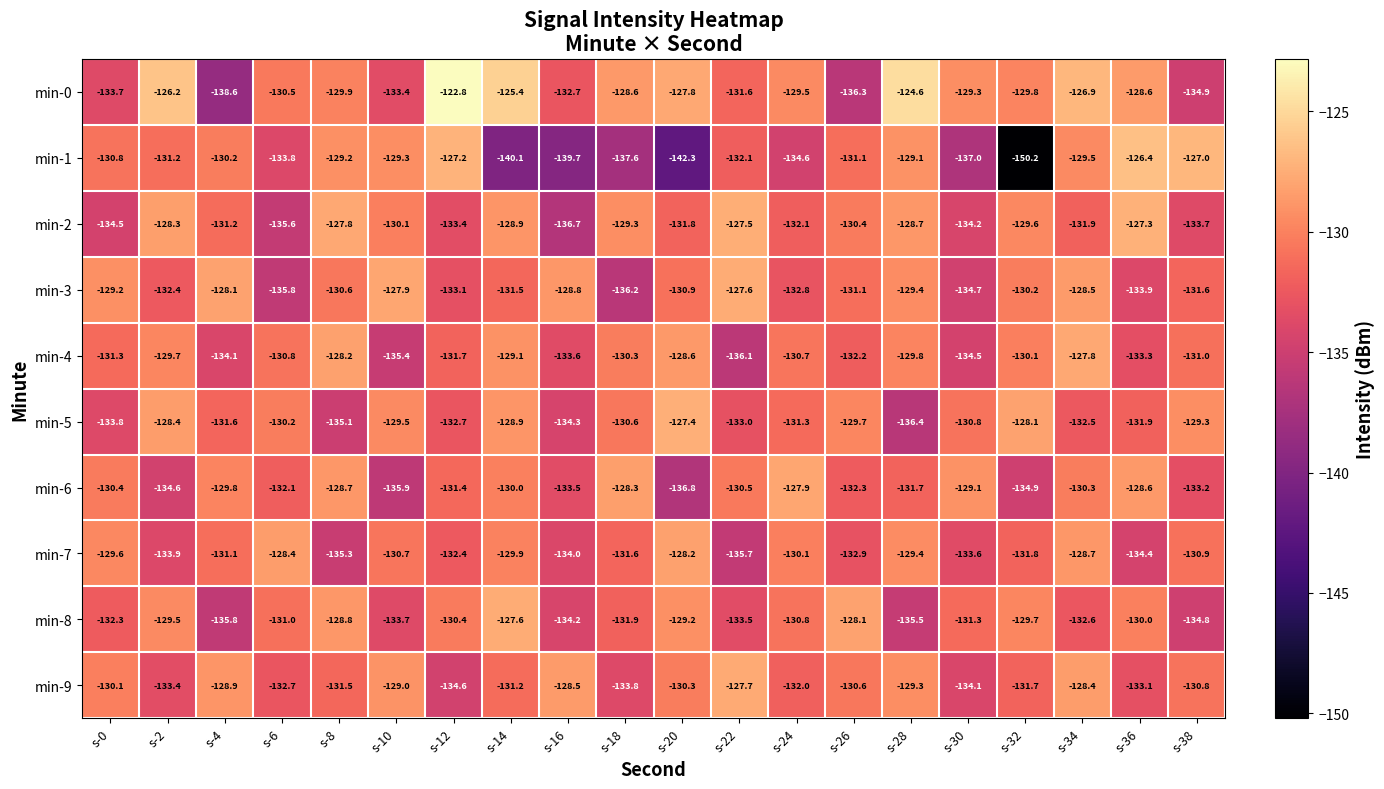

Which series has the largest range (max minus min)?

min-1